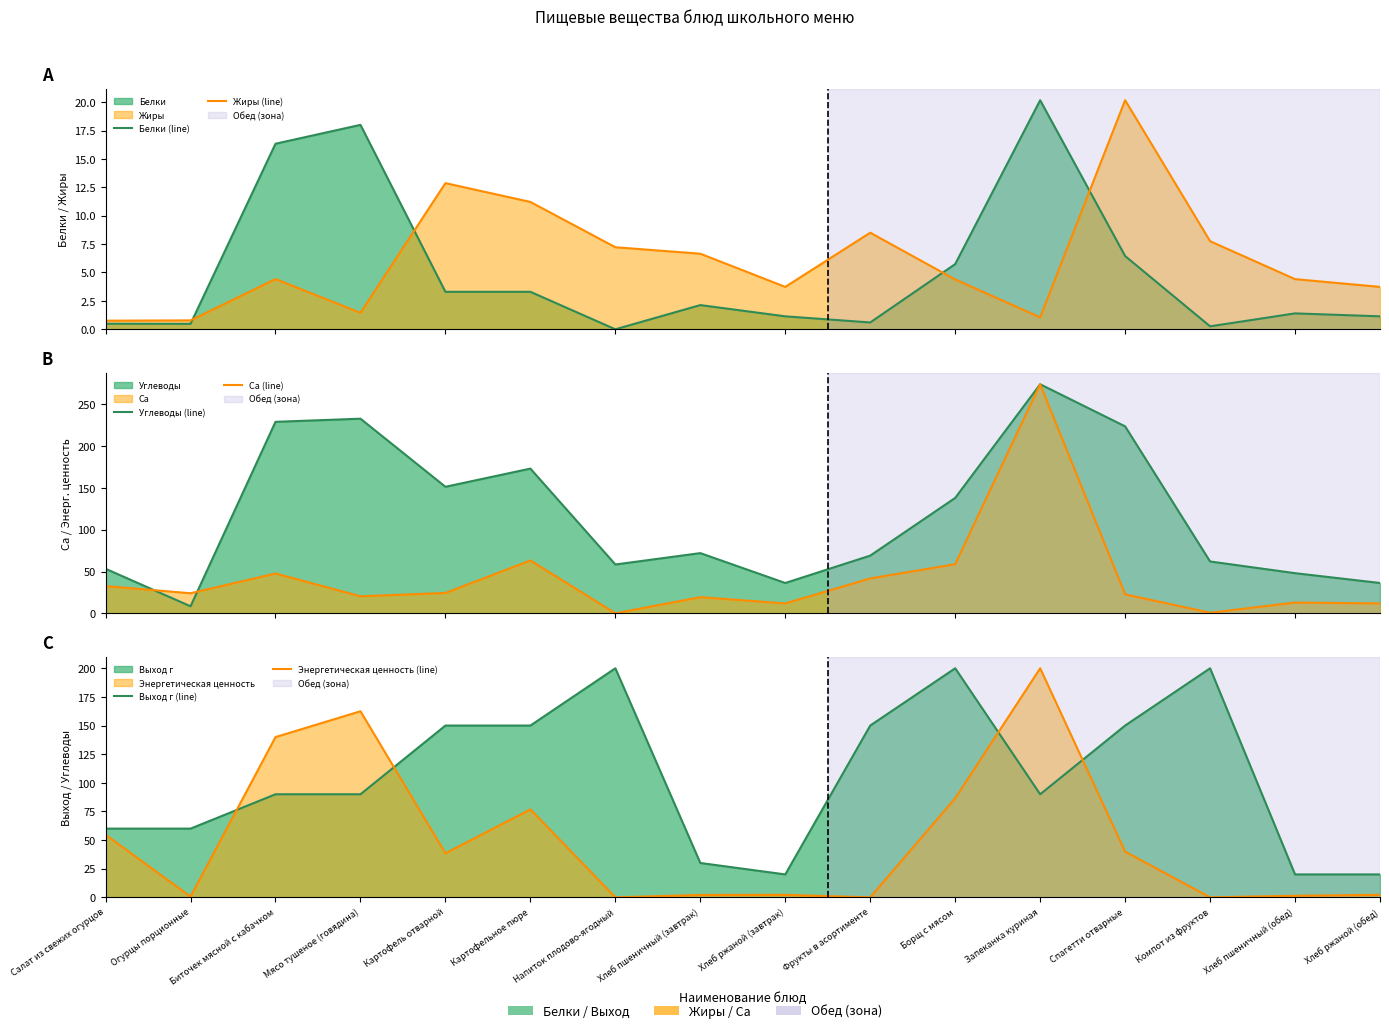

At which category does Энергетическая ценность (line) reach its first local valley?

Огурцы порционные